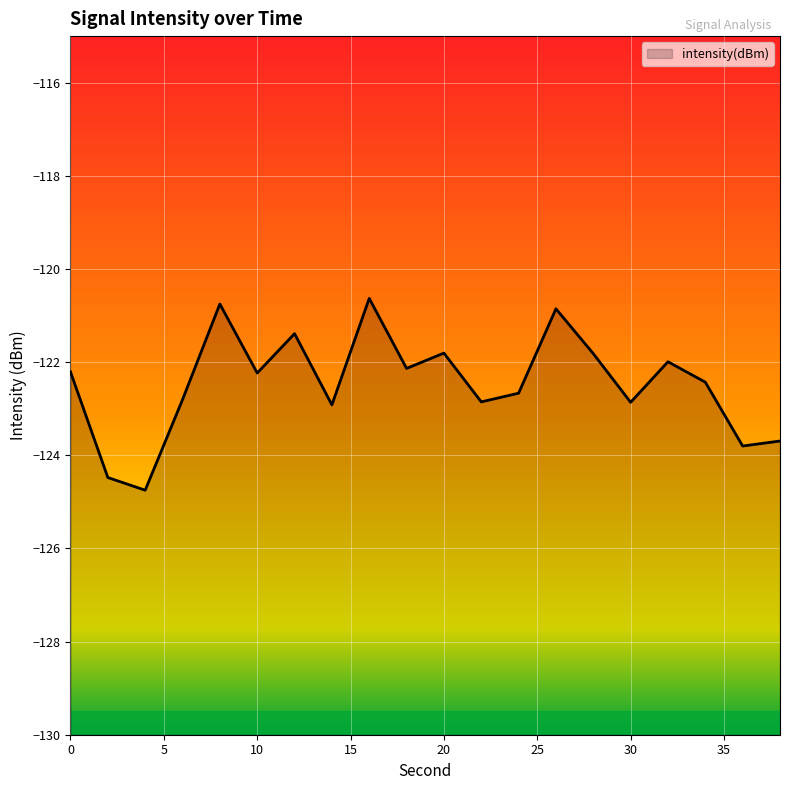

What is the sum of the values at 32 and 26?

-242.8